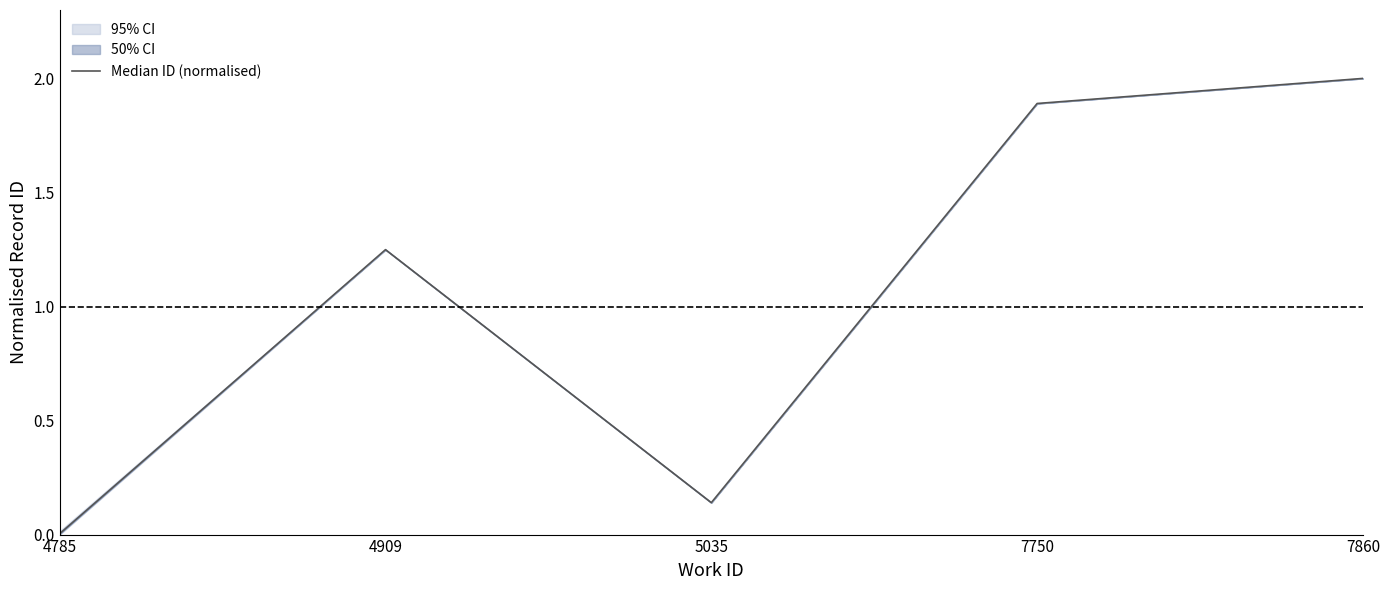

How many interior local valleys (lower than both neighbors) does the data have?

1